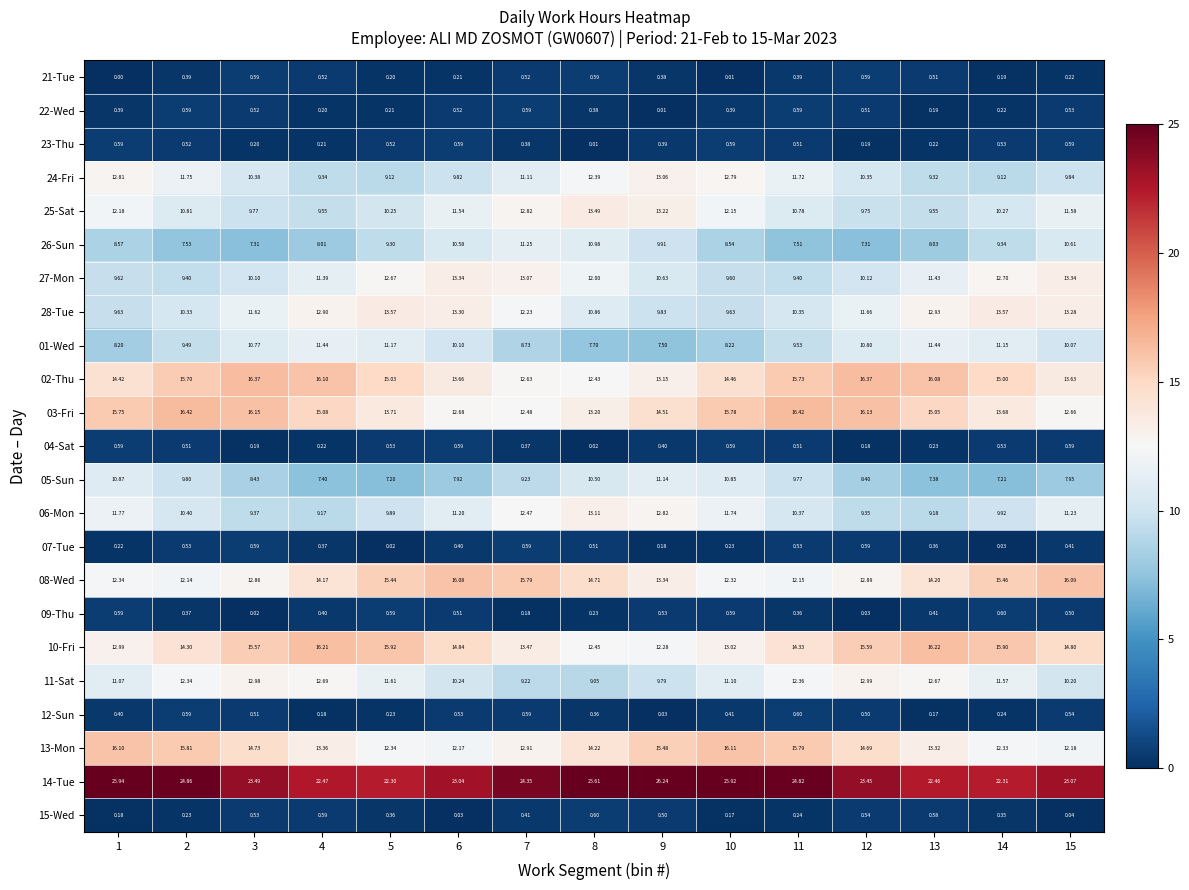

How many data points in 27-Mon are above 11?

8